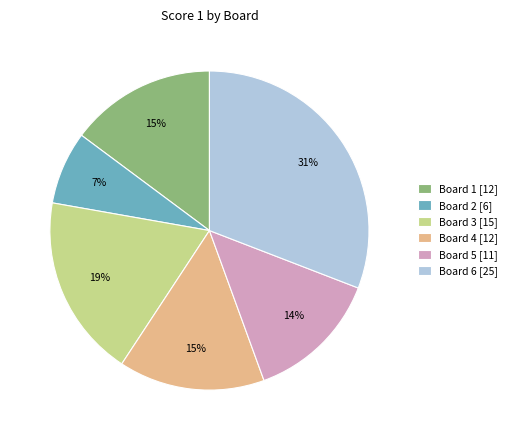

True or false: Board 5 accounts for 14% of the total.

True